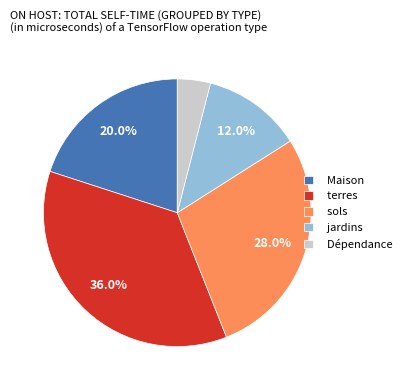

To the nearest percent, what portion does jardins represent?

12%